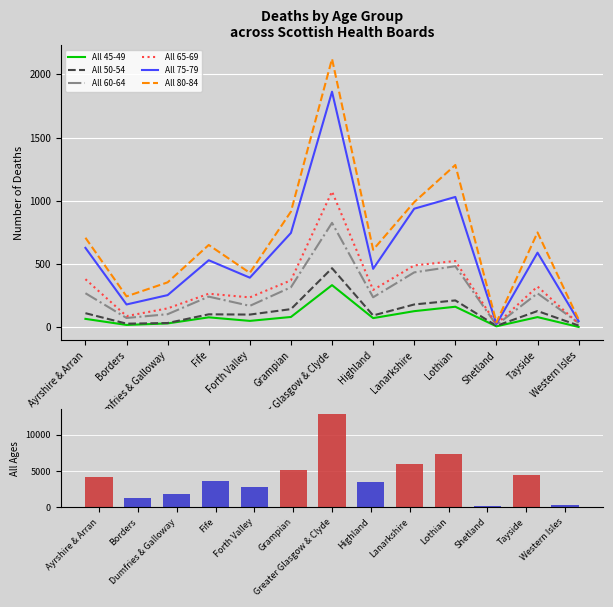

How many data points in All 80-84 are less than 650?

6